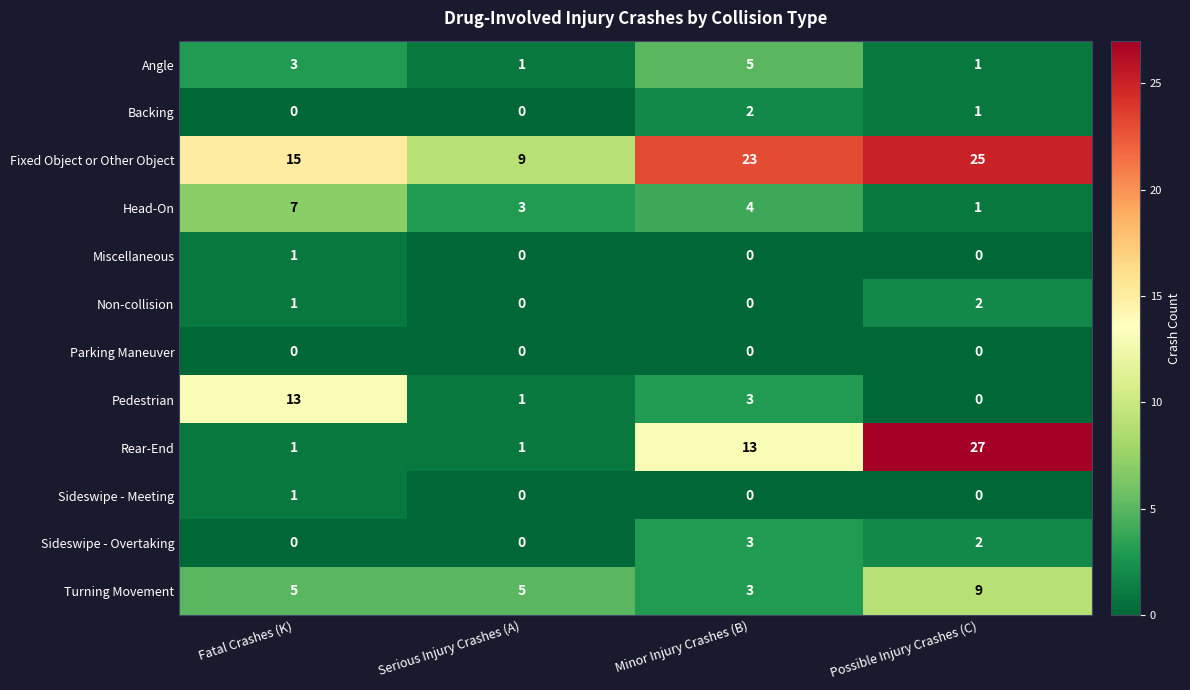

Where does the Head-On series first go above 4?

Fatal Crashes (K)